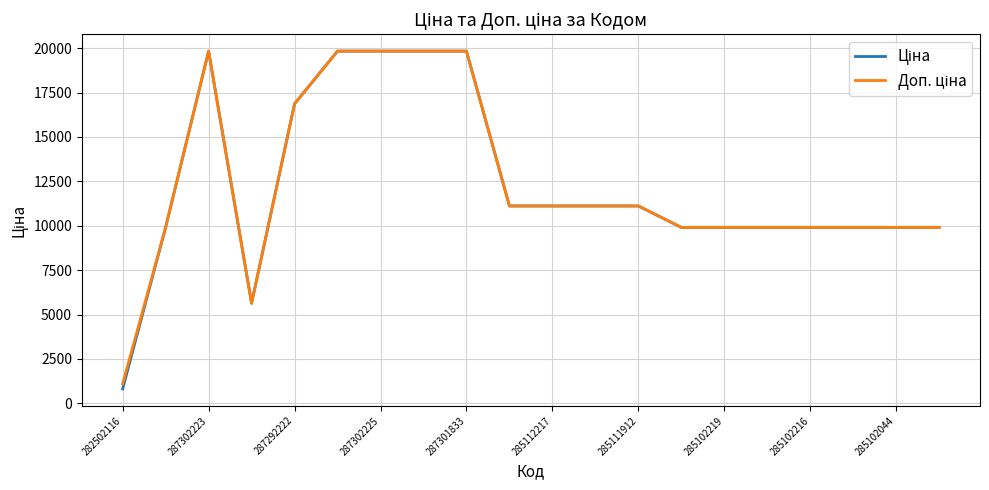

Does the chart have visible grid lines?

Yes